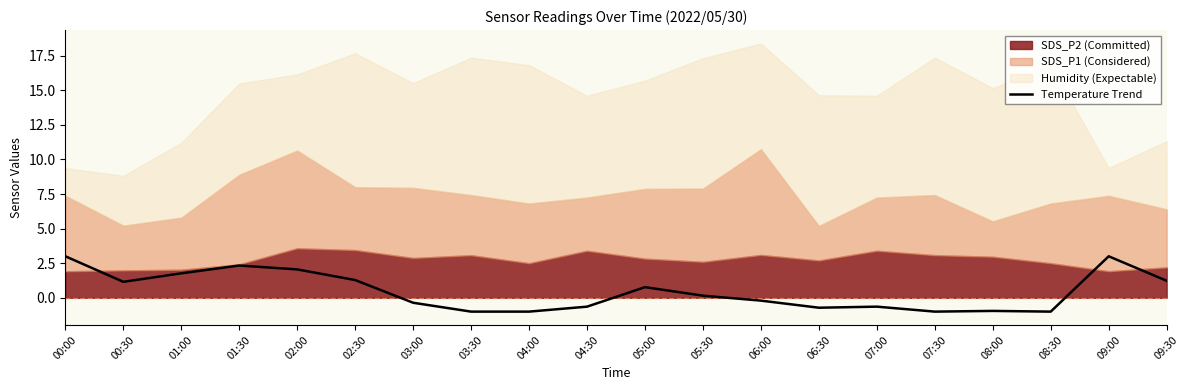

At which category does the data reach its first local peak?

01:30